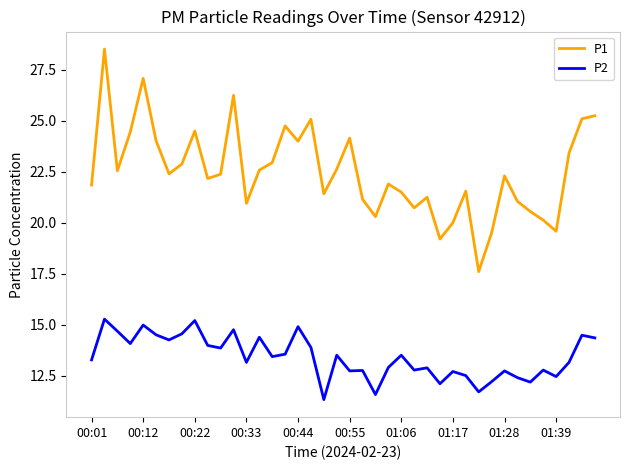

What is the lowest value of the P1 series?

17.6